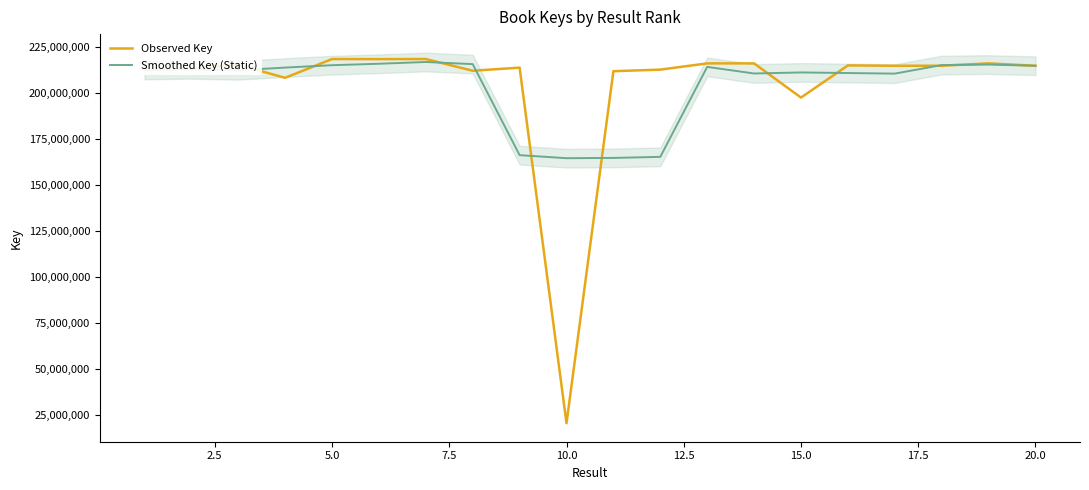

Rank the series by their average value, from lowest to highest.

Smoothed Key (Static), Observed Key